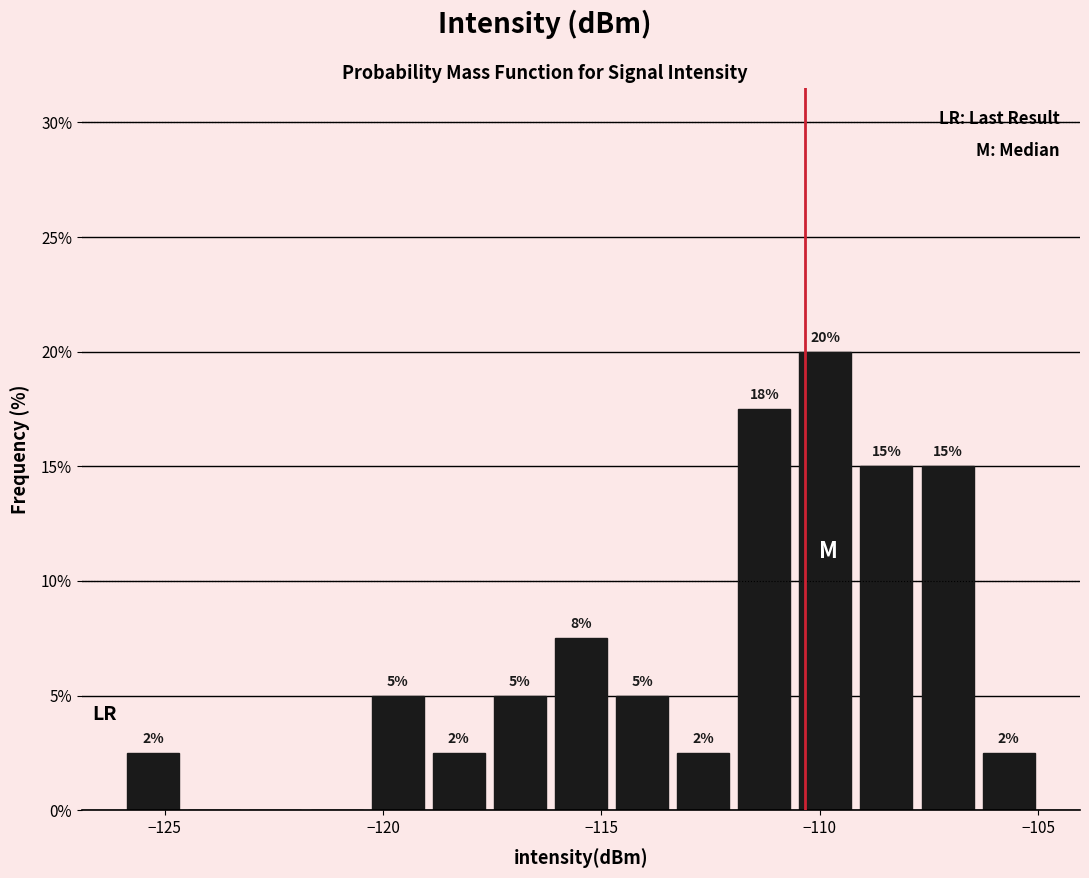

Around what value on the x-axis is the tallest bar? Give the approximate position of its centre, as read against the axis.

-110.0